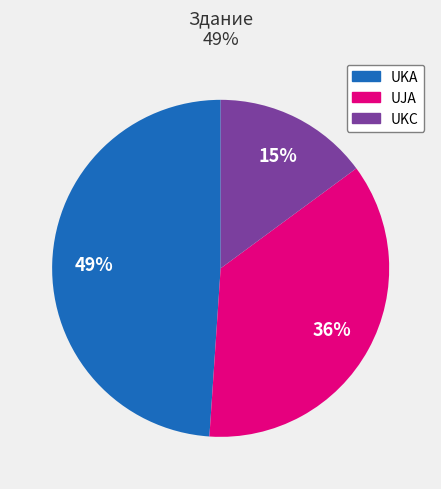

Do UJA and UKA together represent more than half of the pie?

Yes